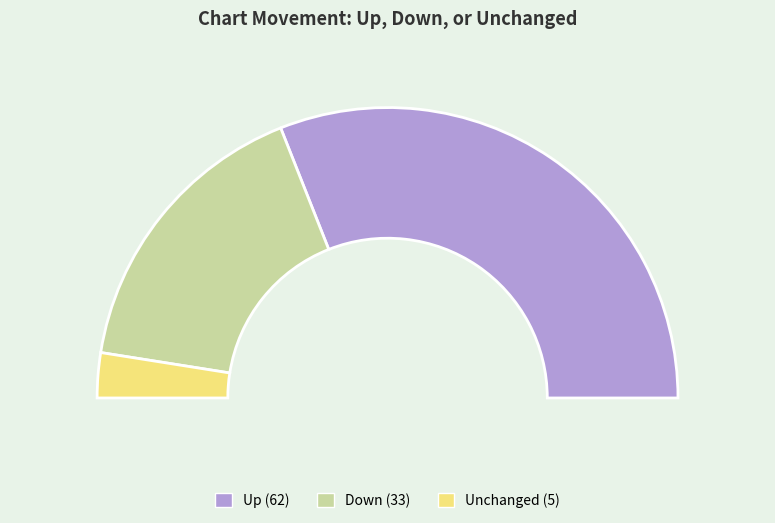

Does any single category account for the majority?

Yes